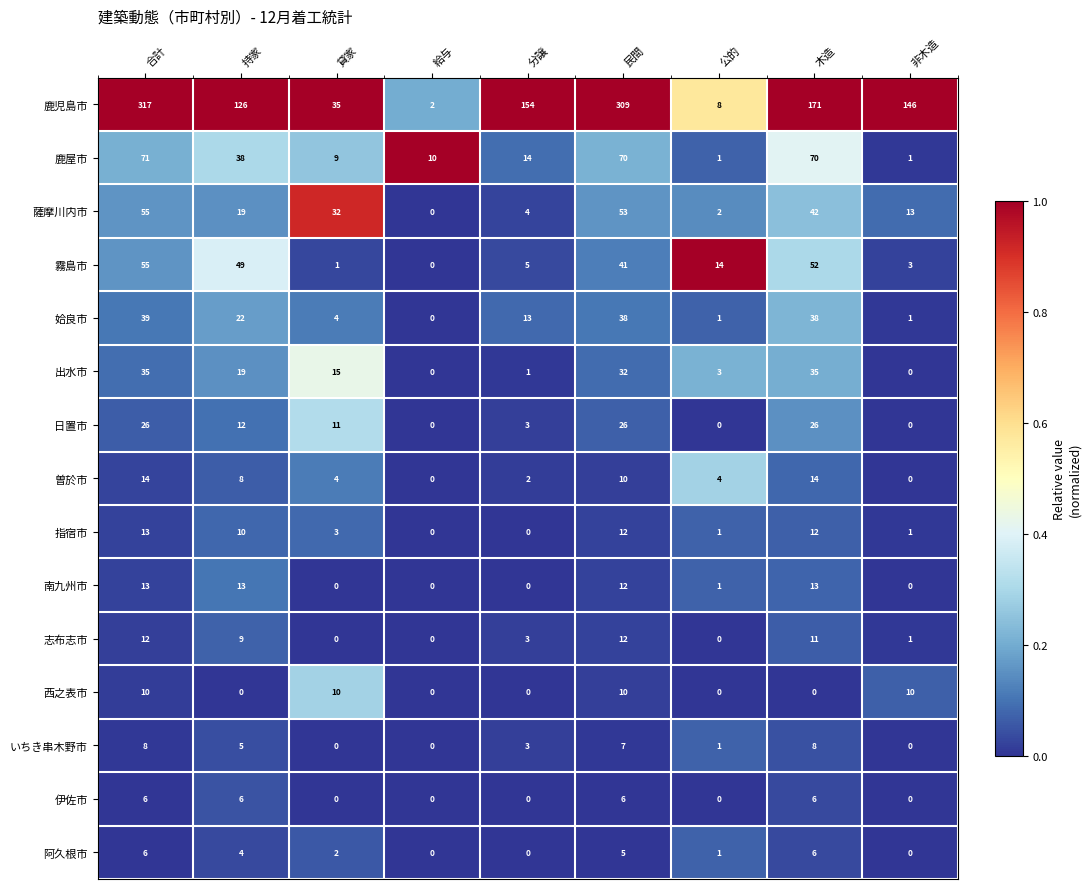

What is the difference between the highest and lowest values at 木造?

171